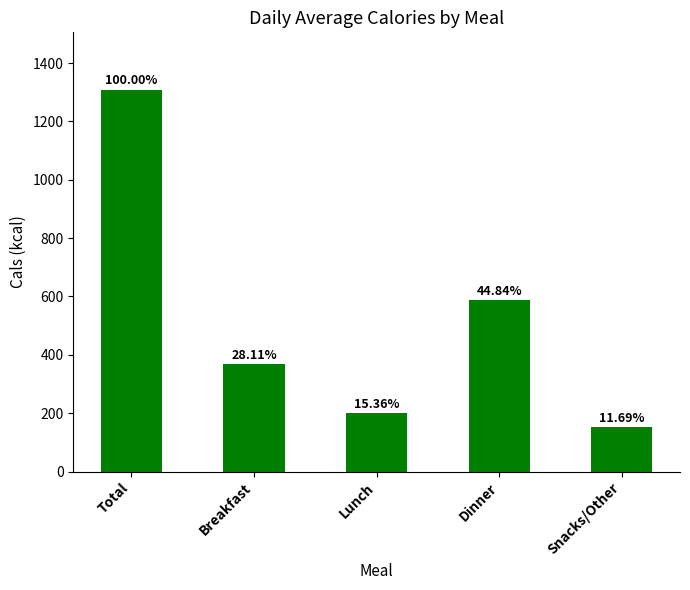

Where does the data first go above 368?

Total